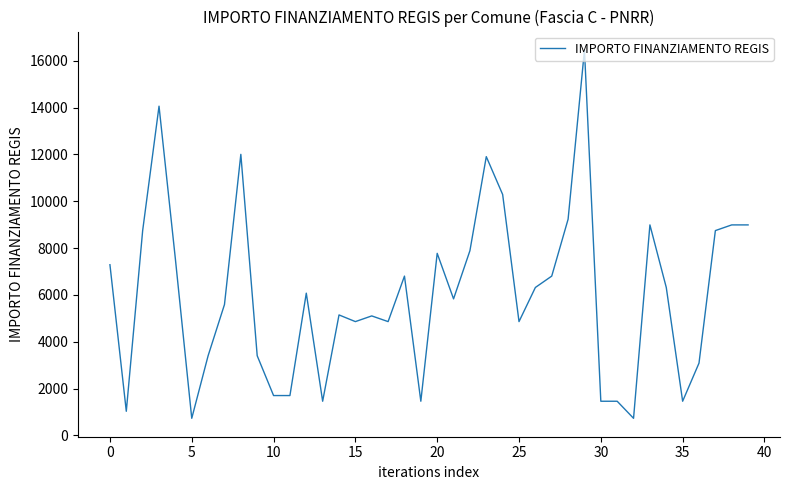

What is the maximum value shown in the chart?

16464